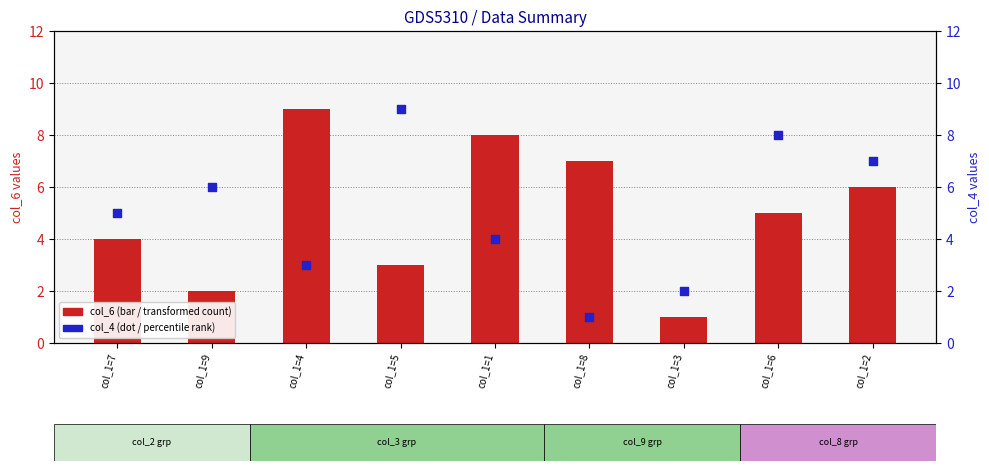

Which series has the largest total across all categories?

col_6 (primary)